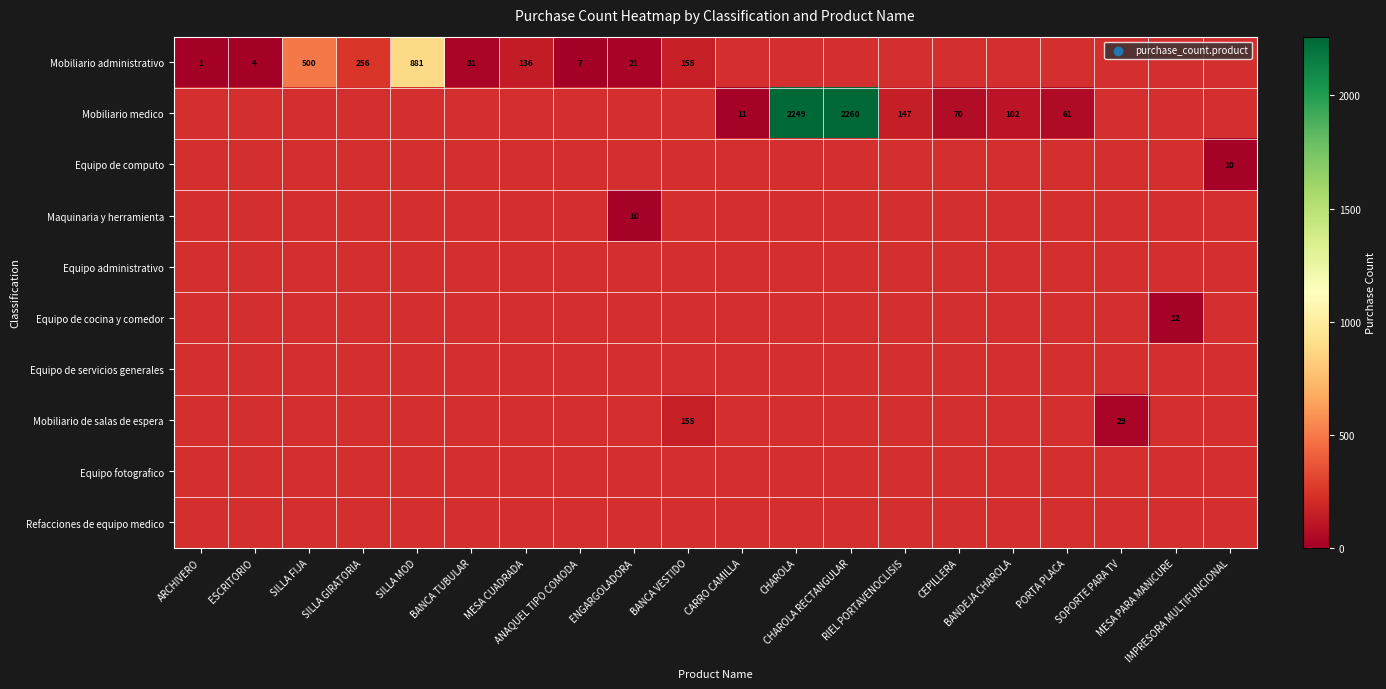

At which label does Equipo de cocina y comedor reach its peak?

ARCHIVERO